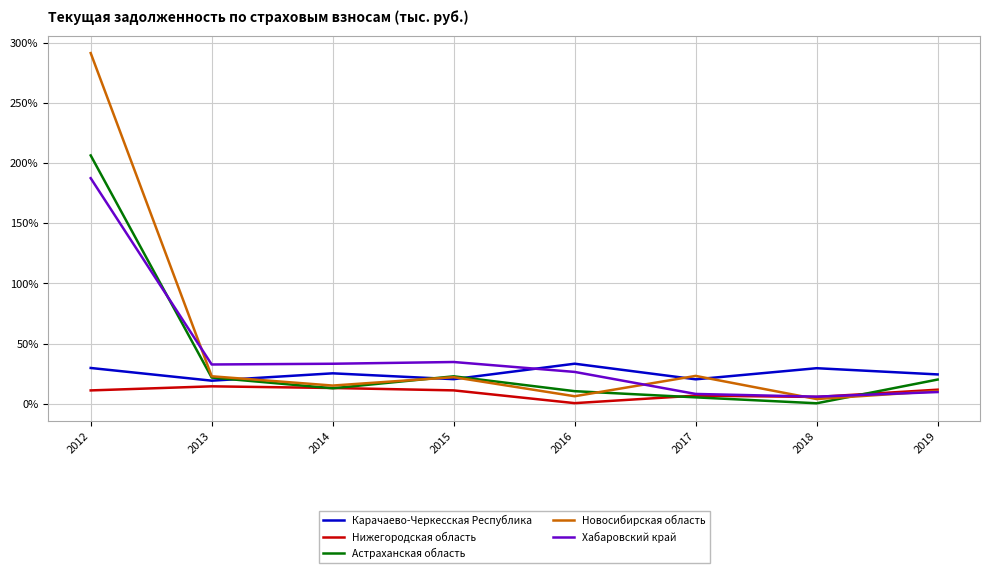

Which series has the widest spread of values?

Новосибирская область